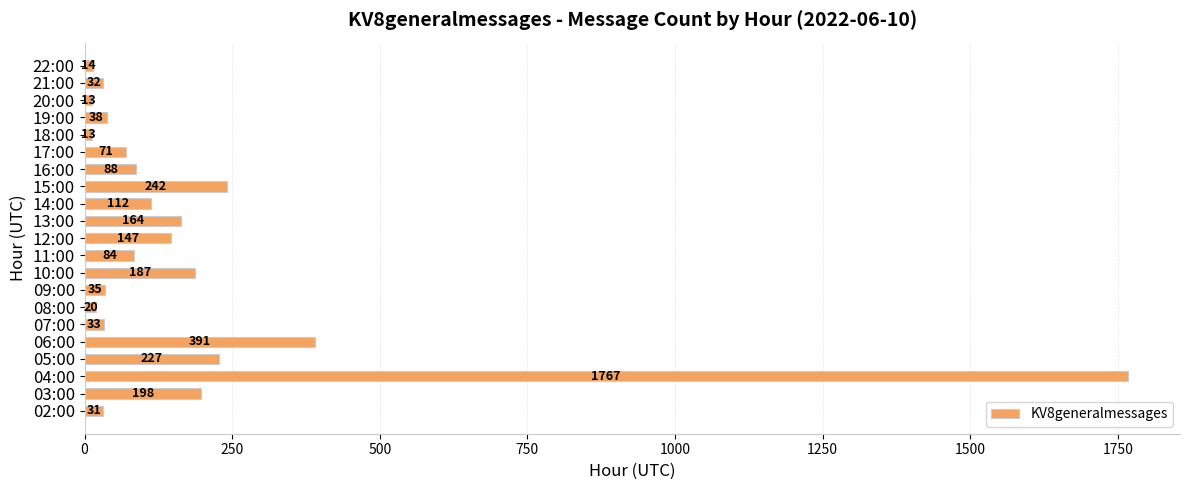

What is the sum of all values?

3907